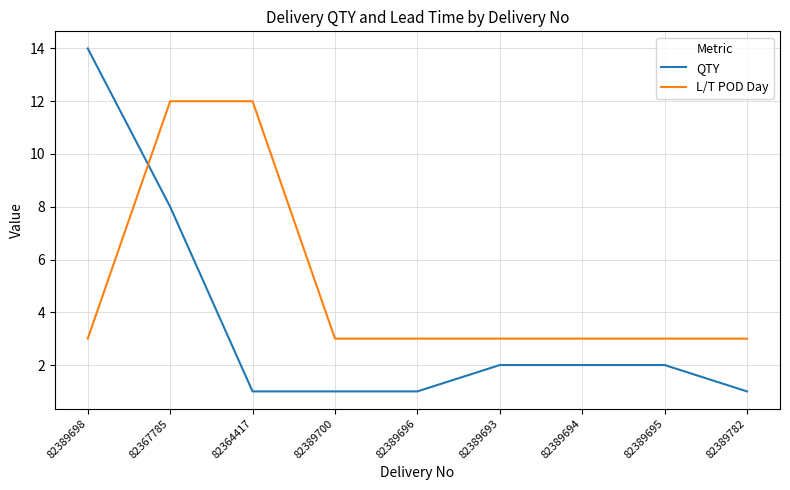

At which category is the sum across all series the highest?

82367785